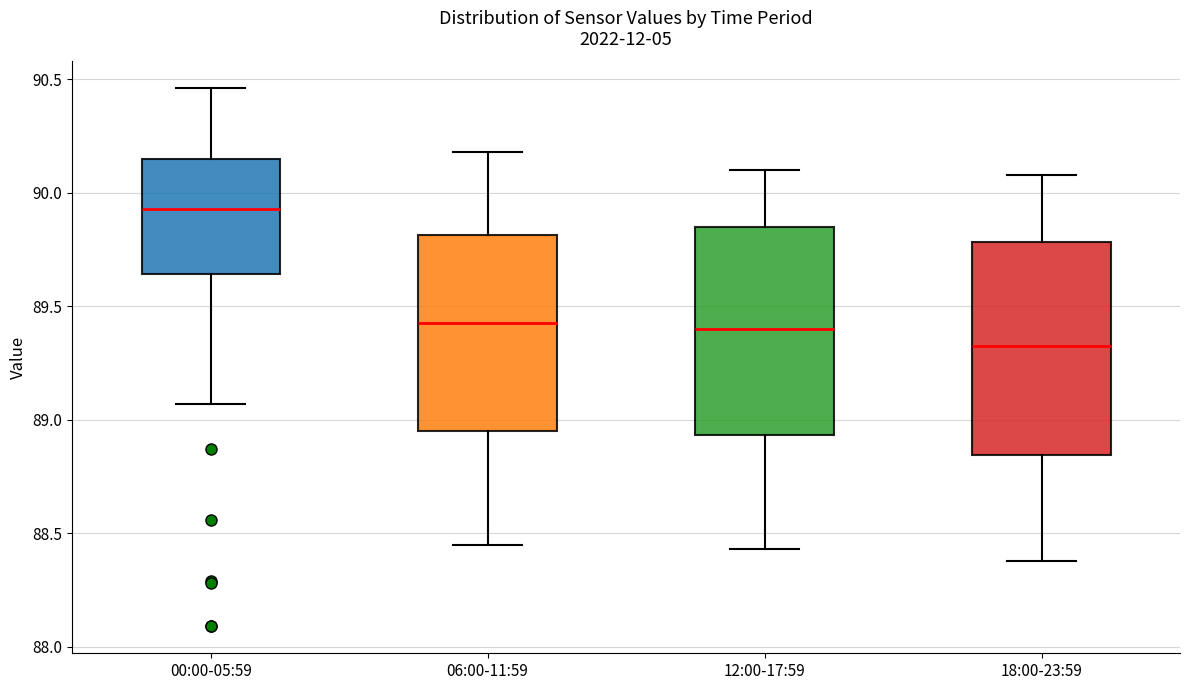

Which box has the highest median line?

00:00-05:59